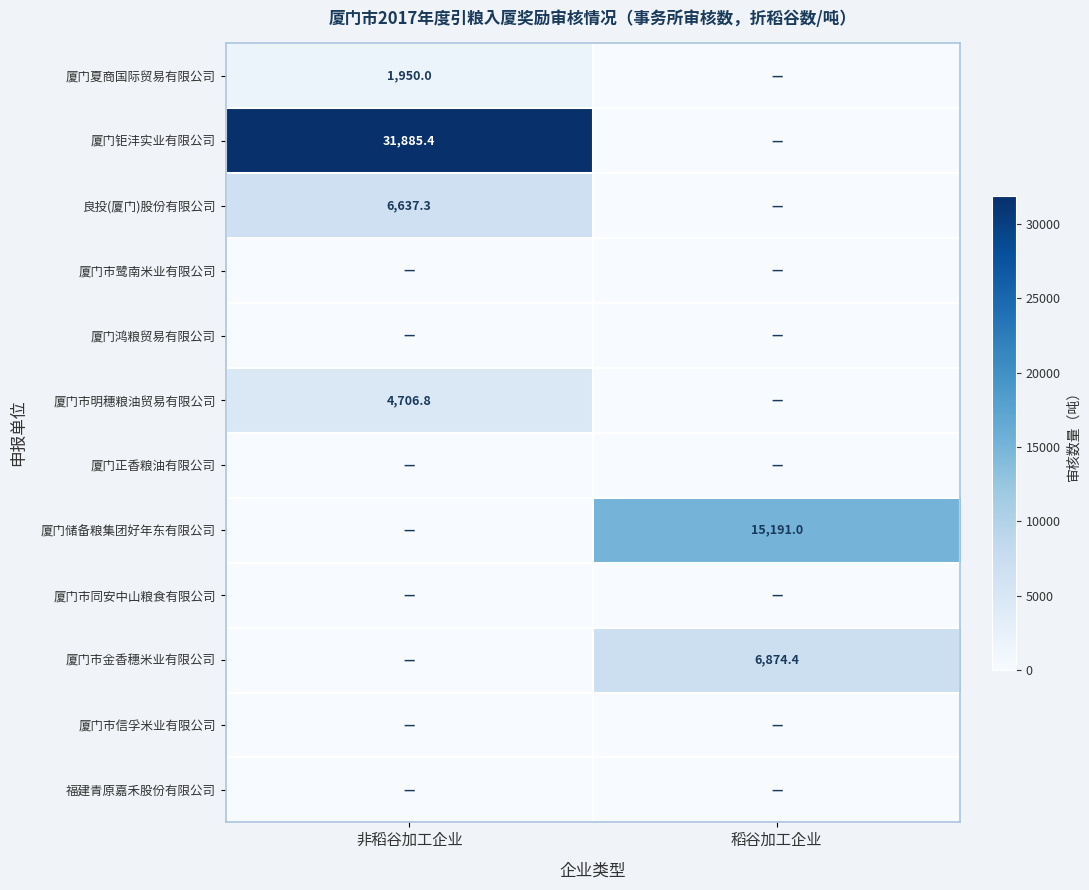

The 厦门储备粮集团好年东有限公司 series shows 15191.0 at 稻谷加工企业. True or false?

True